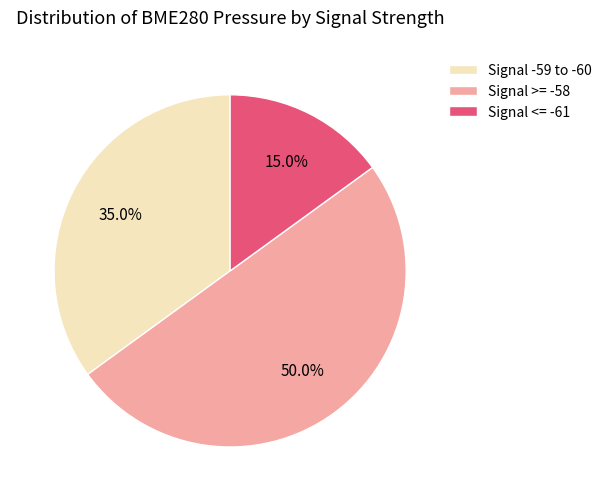

Does Signal <= -61 account for over 50% of the chart?

No